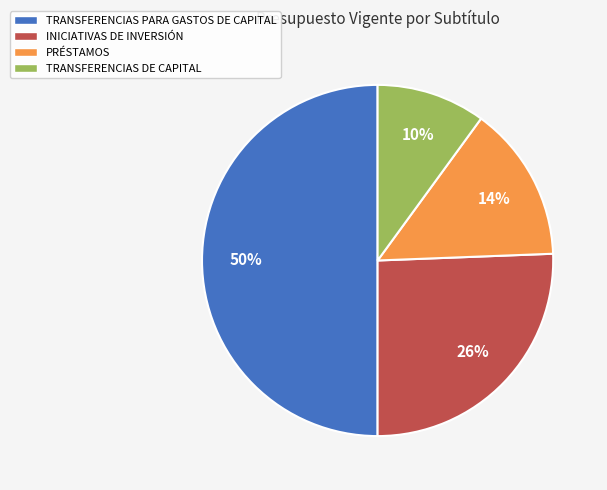

How many segments does this pie chart have?

4